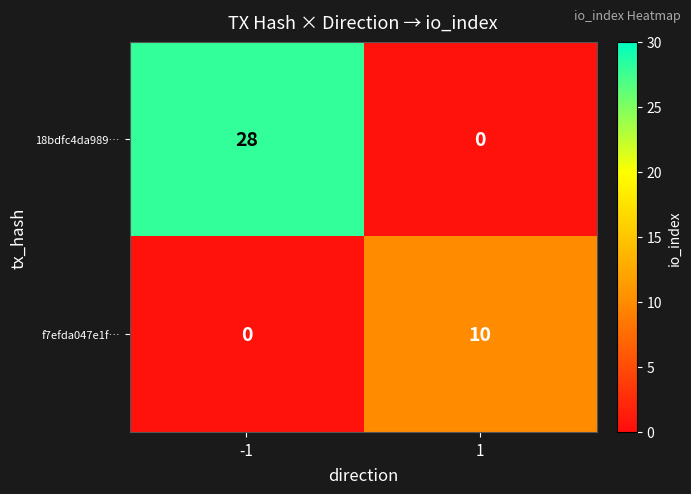

The f7efda047e1f… series shows -4 at -1. True or false?

False